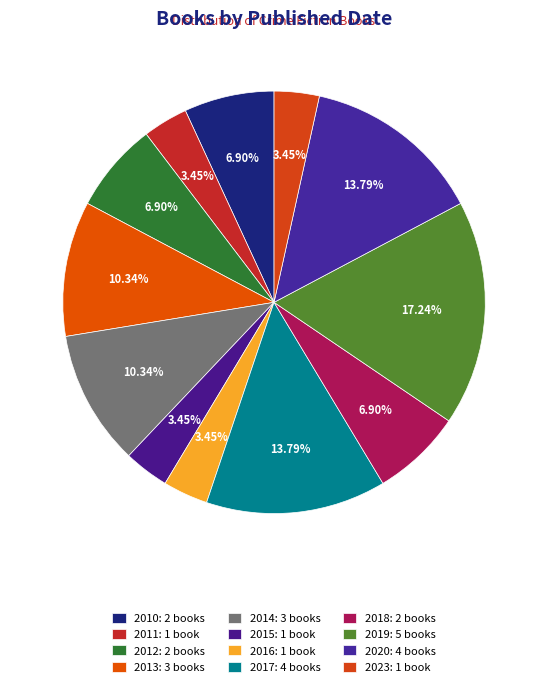

Is 2023 the majority of the pie?

No